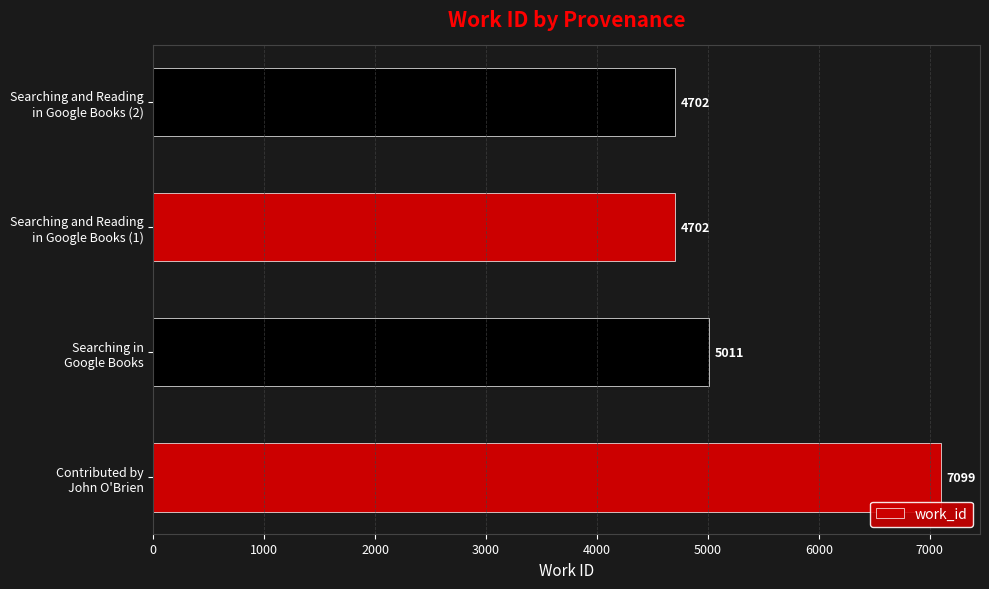

Count the values in the range 4702 to 7099.

4